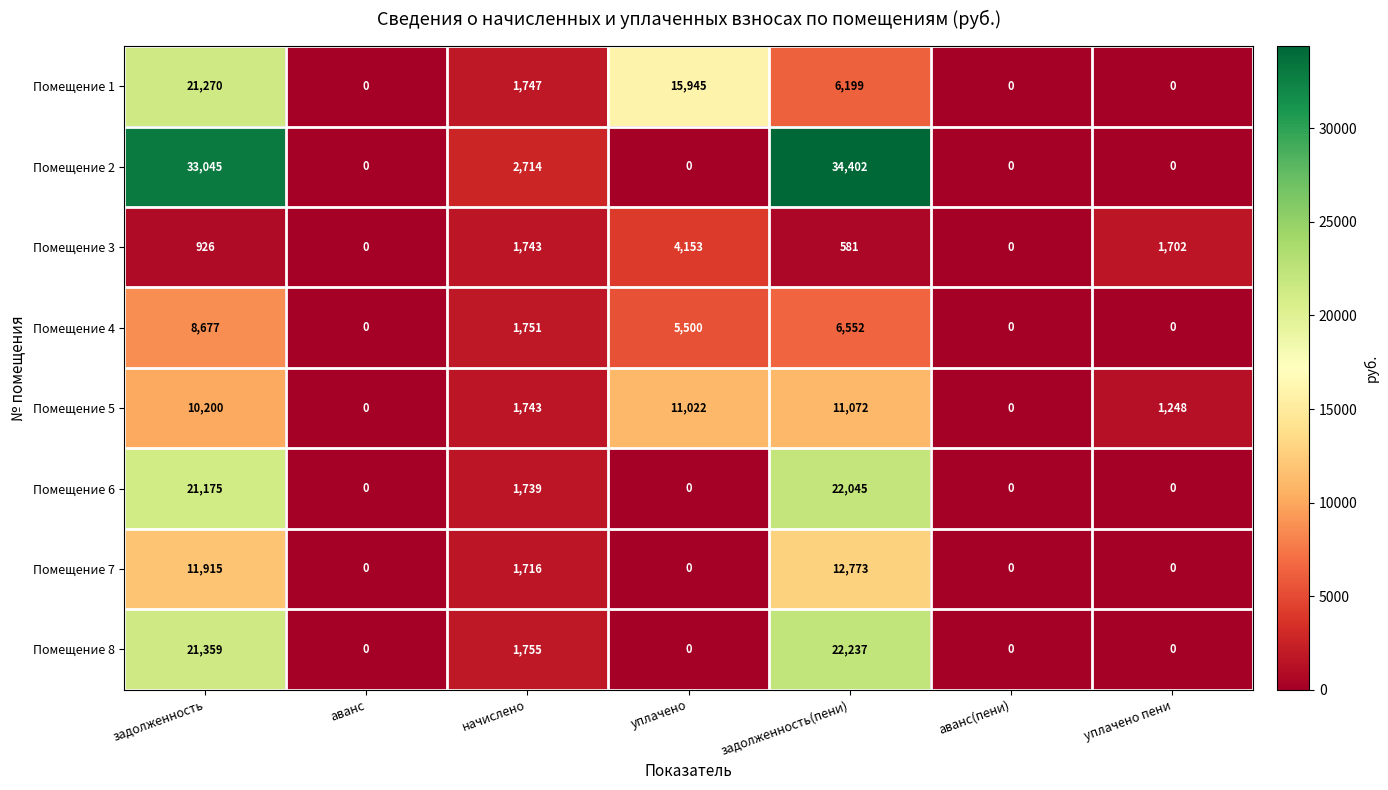

The Помещение 1 series shows -11669 at уплачено пени. True or false?

False